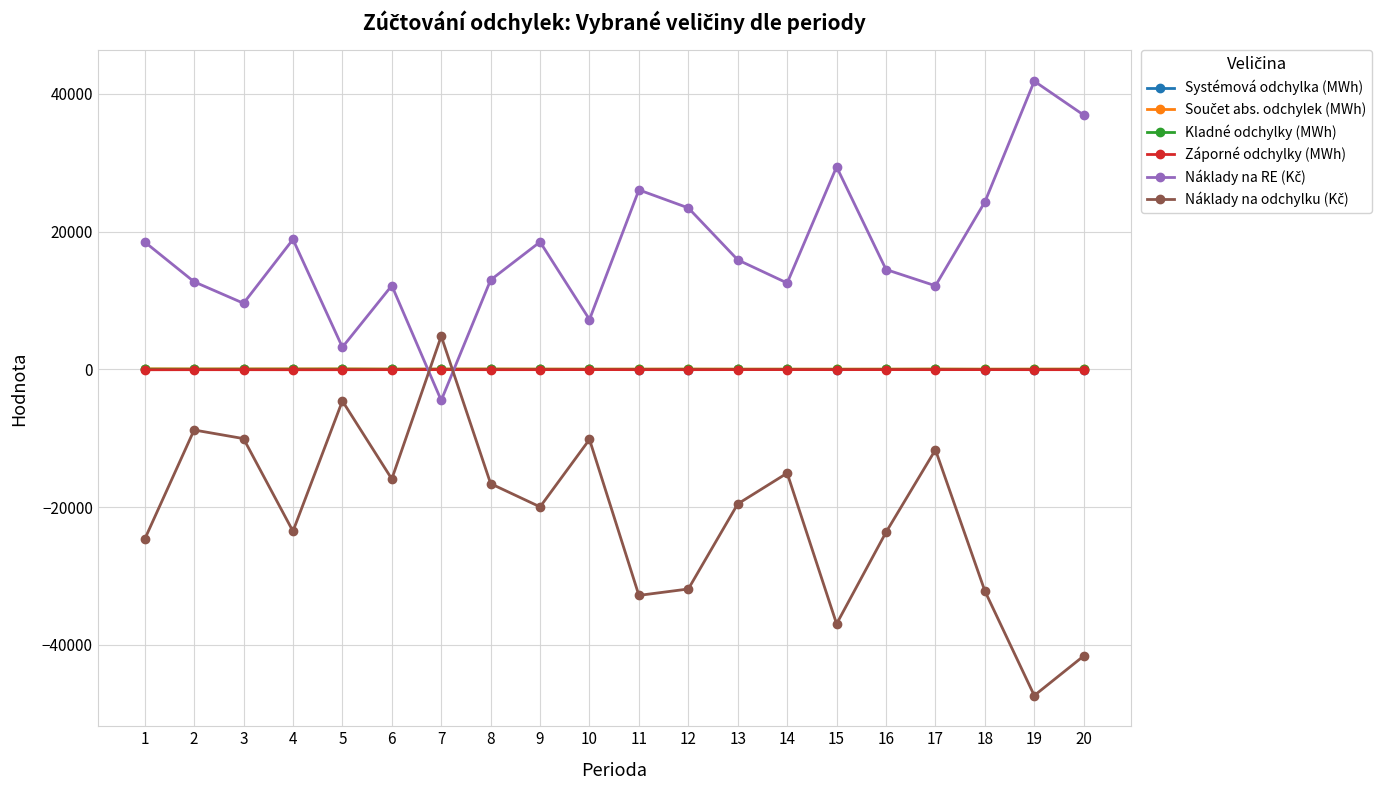

True or false: Záporné odchylky (MWh) has more than 1 interior local peaks.

True